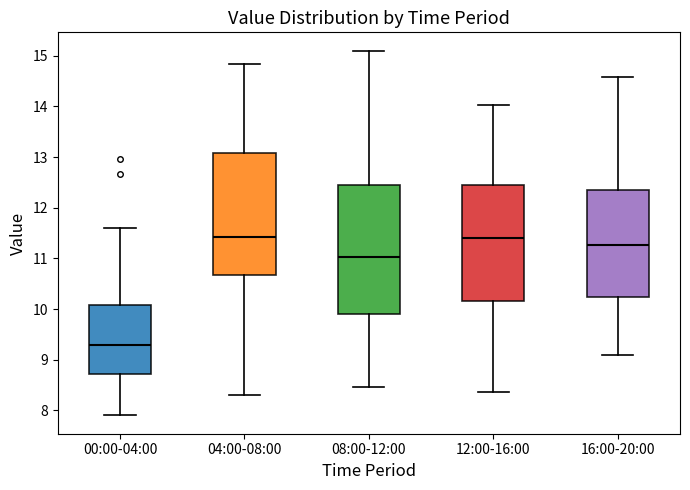

Reading left to right, read every box against the y-axis: the position of its median line, the range the box covers, and the ends of its whiskers. The values are not printed on the chart, so give them approximately, as read against the axis.

00:00-04:00: median 9.3, box 8.7 to 10.1, whiskers 7.9 to 11.6
04:00-08:00: median 11.4, box 10.7 to 13.1, whiskers 8.3 to 14.8
08:00-12:00: median 11.0, box 9.9 to 12.5, whiskers 8.5 to 15.1
12:00-16:00: median 11.4, box 10.2 to 12.4, whiskers 8.4 to 14.0
16:00-20:00: median 11.3, box 10.2 to 12.4, whiskers 9.1 to 14.6